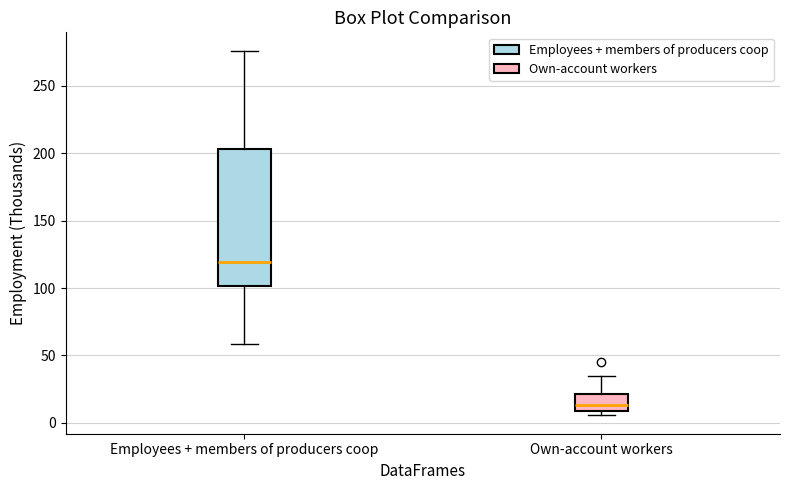

Which box is the tallest, from its lower edge to its upper edge?

Employees + members of producers coop